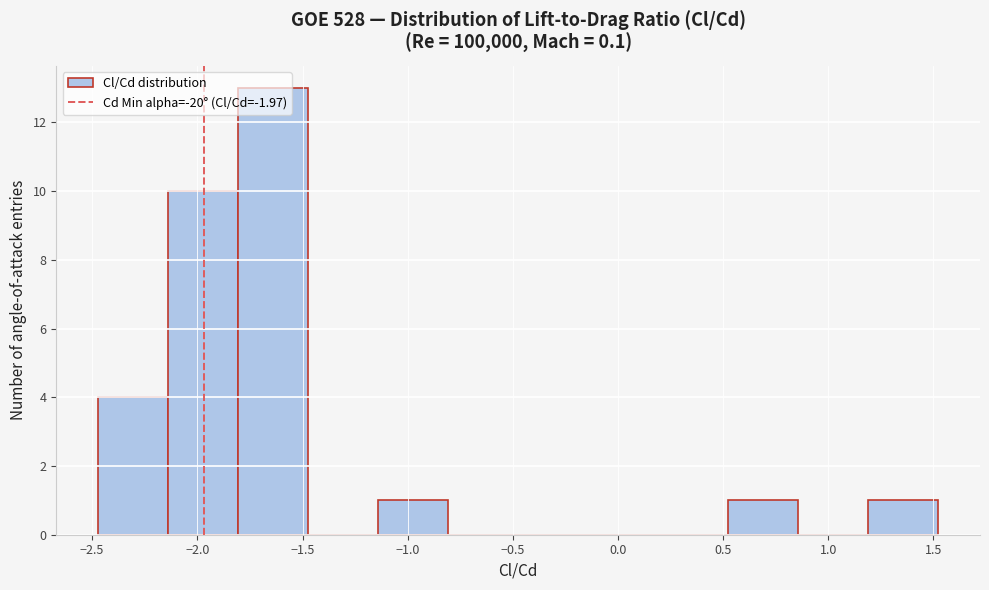

Reading left to right, list every bar in this chart as the range it spans on the x-axis followed by its height. Neither the bar edges nor the heights are printed on the chart, so give them approximately, as read against the axes.

-2.45 to -2.15: 4
-2.15 to -1.80: 10
-1.80 to -1.45: 13
-1.45 to -1.15: 0
-1.15 to -0.80: 1
-0.80 to -0.45: 0
-0.45 to -0.15: 0
-0.15 to 0.20: 0
0.20 to 0.50: 0
0.50 to 0.85: 1
0.85 to 1.20: 0
1.20 to 1.50: 1